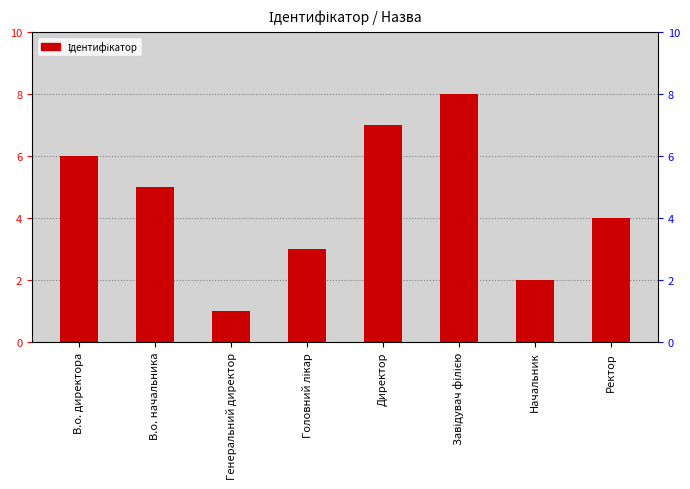

What position from the right is Головний лікар?

5